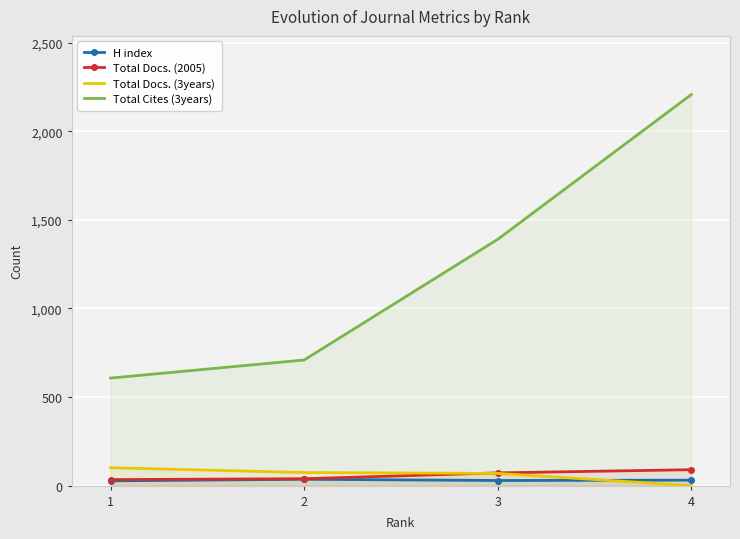

True or false: H index and Total Docs. (2005) intersect in this chart.

False